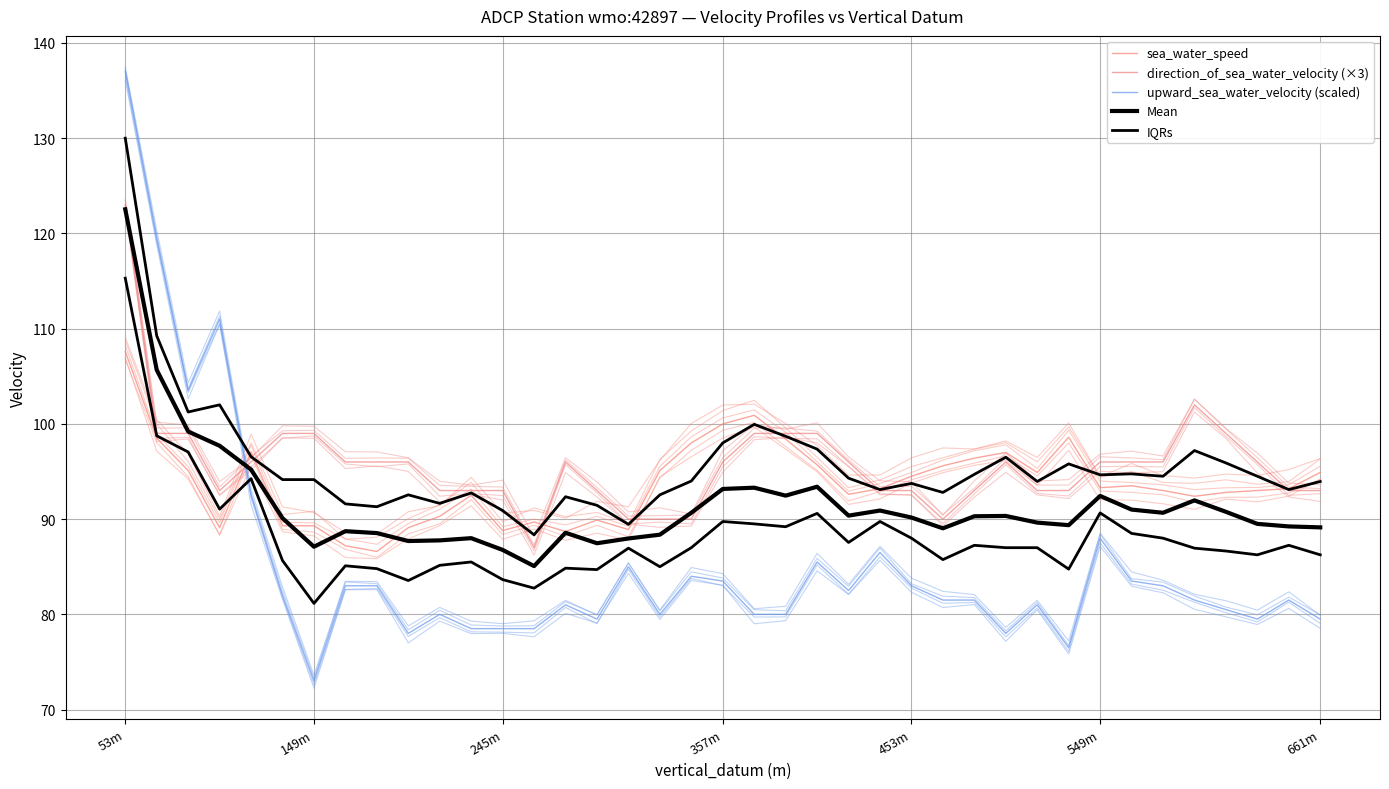

Which series has the largest range (max minus min)?

upward_sea_water_velocity (scaled)